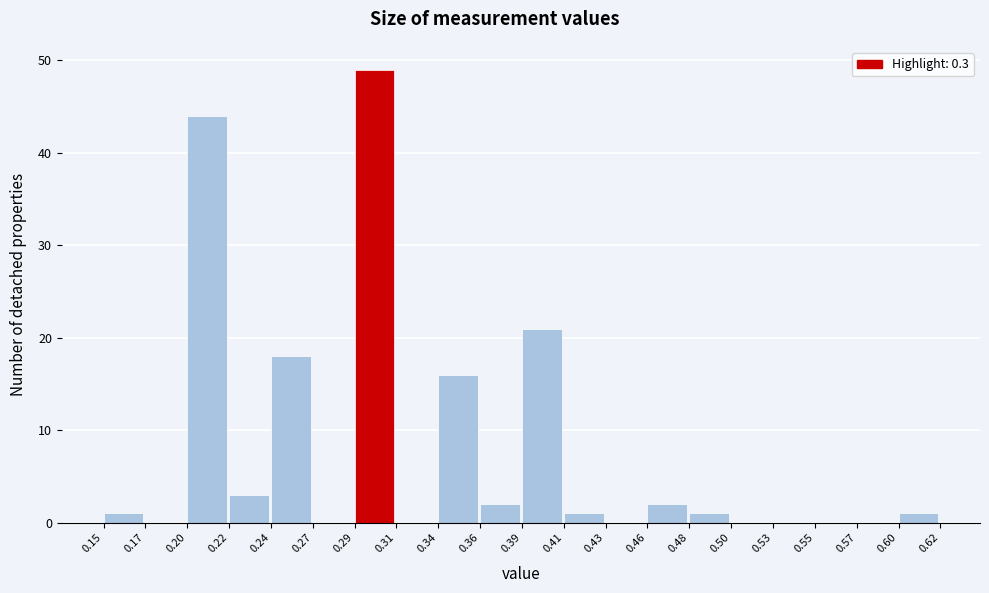

Reading left to right, transcribe this chart: for each bar, give the range it covers on the x-axis and its height. The values are not printed on the chart, so give them approximately, as read against the axis.

0.15 to 0.17: 1
0.17 to 0.20: 0
0.20 to 0.22: 44
0.22 to 0.24: 3
0.24 to 0.27: 18
0.27 to 0.29: 0
0.29 to 0.31: 49
0.31 to 0.34: 0
0.34 to 0.36: 16
0.36 to 0.39: 2
0.39 to 0.41: 21
0.41 to 0.43: 1
0.43 to 0.46: 0
0.46 to 0.48: 2
0.48 to 0.50: 1
0.50 to 0.53: 0
0.53 to 0.55: 0
0.55 to 0.57: 0
0.57 to 0.60: 0
0.60 to 0.62: 1